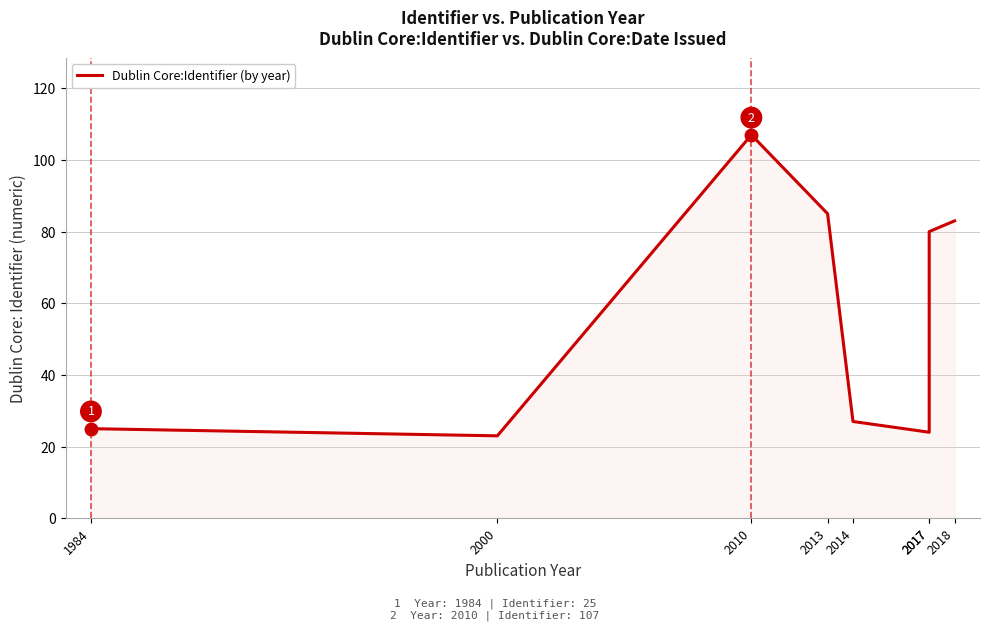

What is the sum of the values at 2017 and 2017?

104